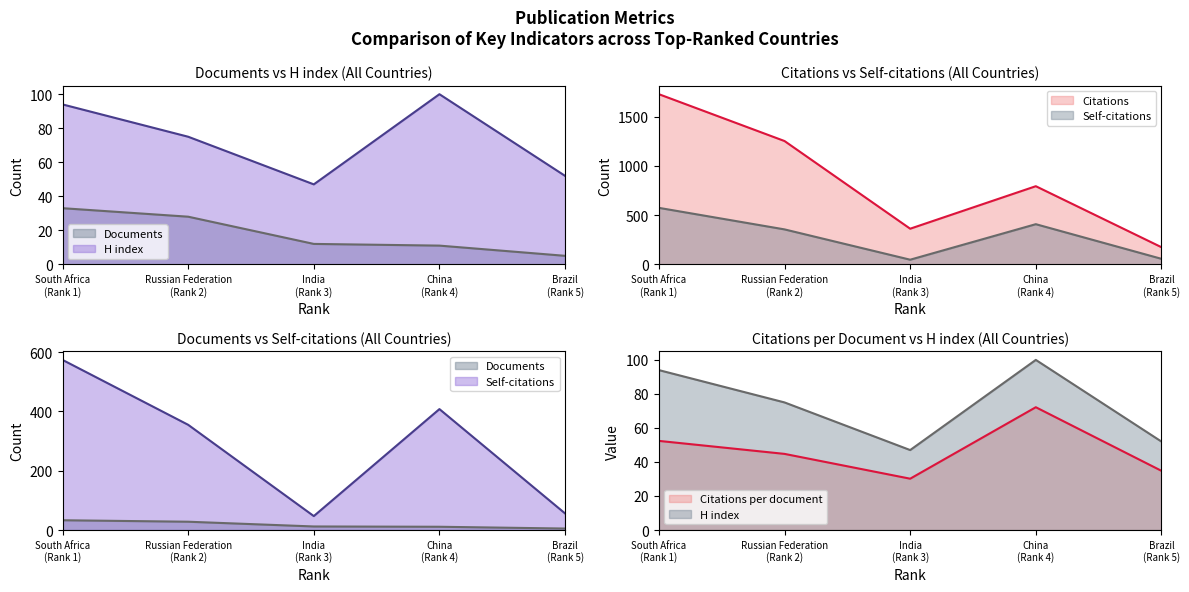

The H index series shows 90.0 at Brazil (Rank 5). True or false?

False